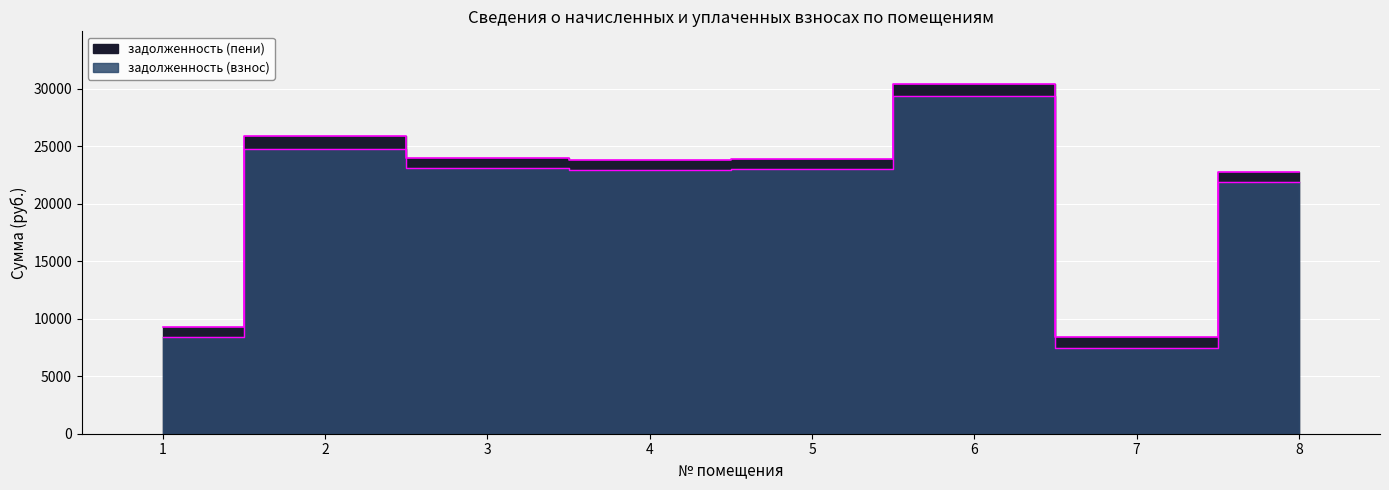

Count the number of categories in the chart.

8